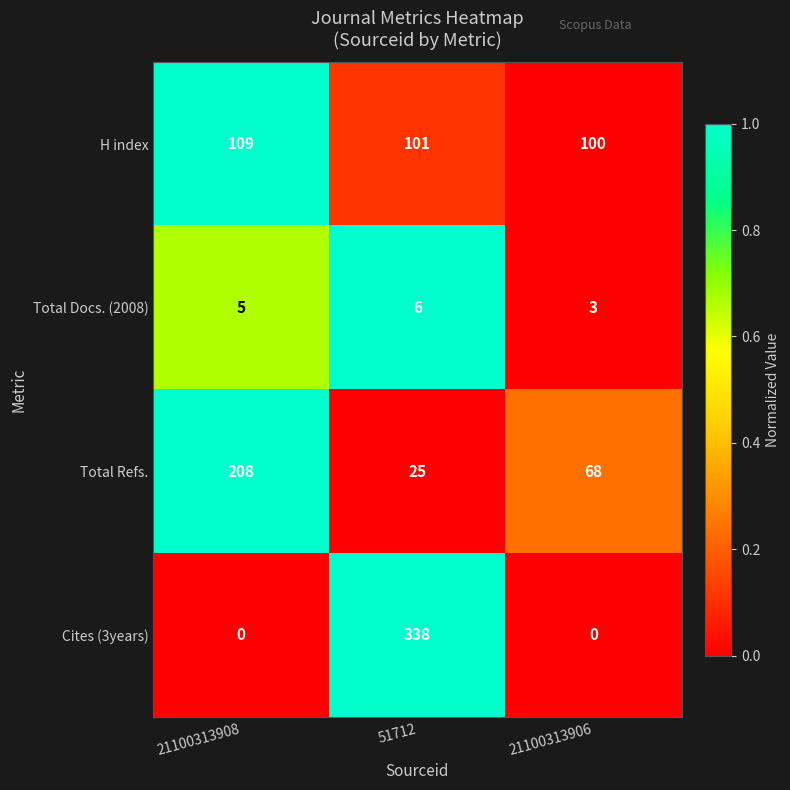

What is the lowest value of the Total Refs. series?

25